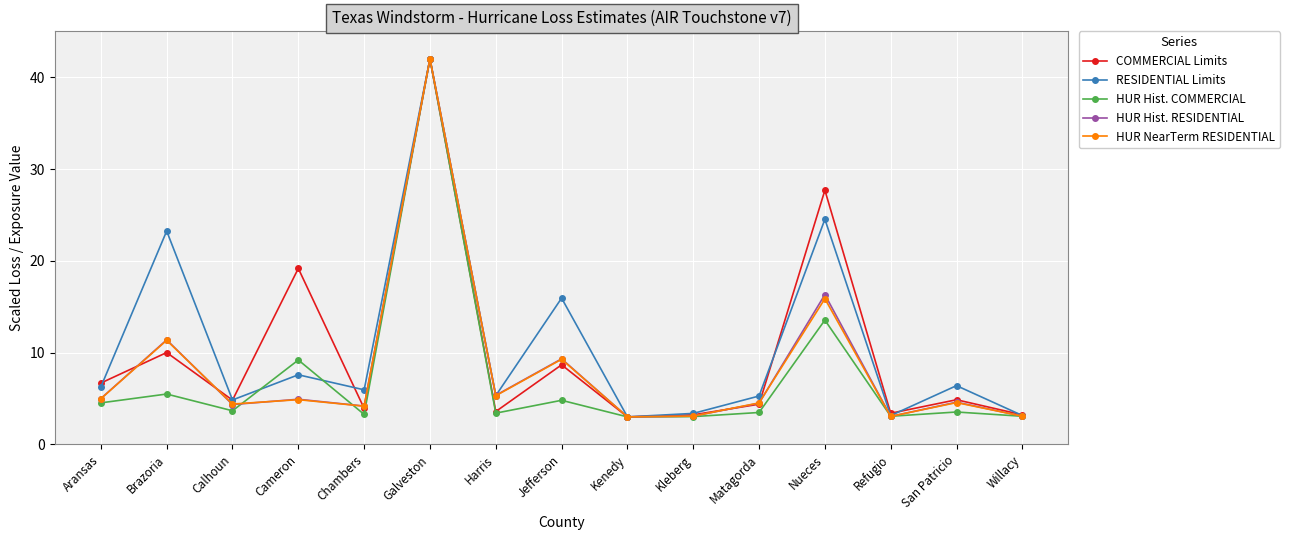

What is the average value of the RESIDENTIAL Limits series?

10.7